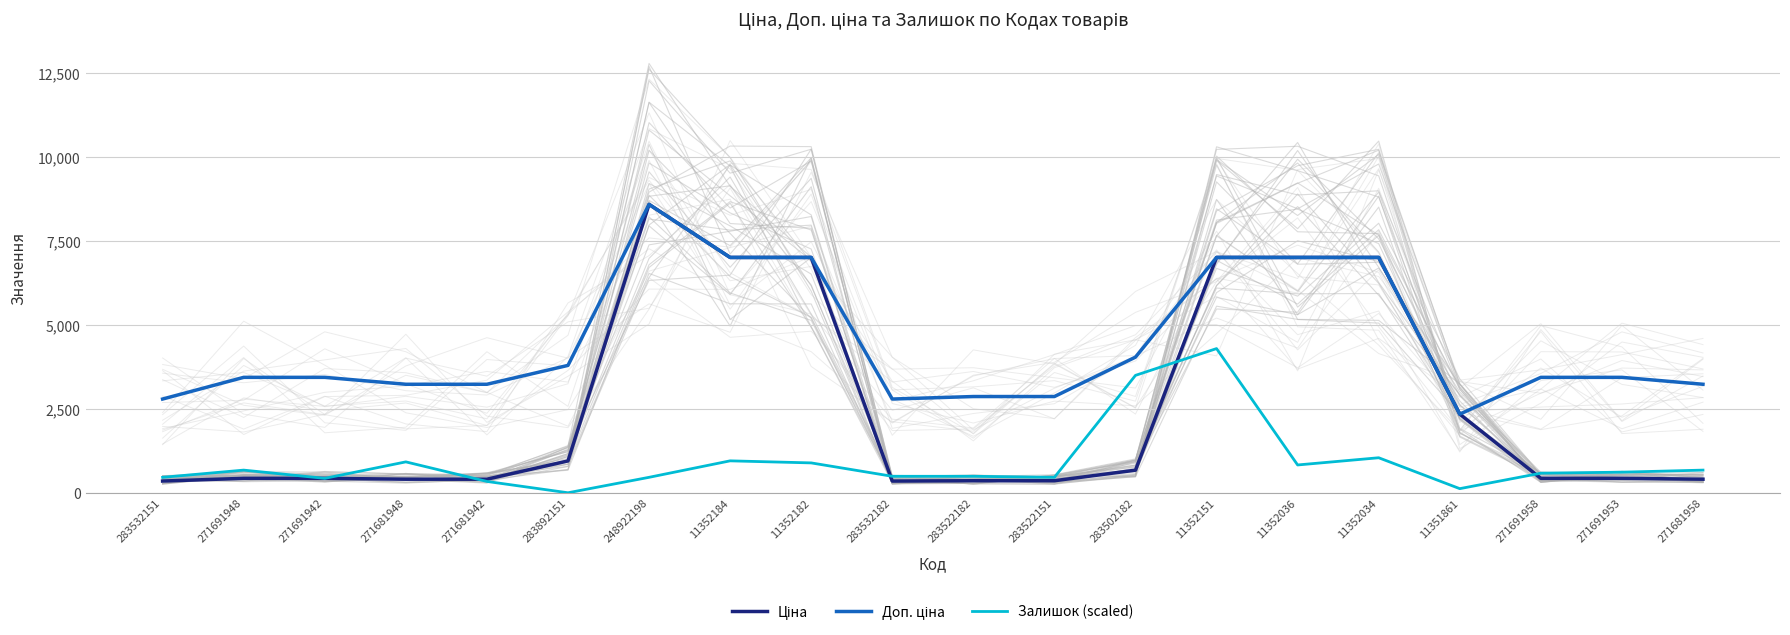

True or false: Залишок (scaled) has more than 0 interior local peaks.

True